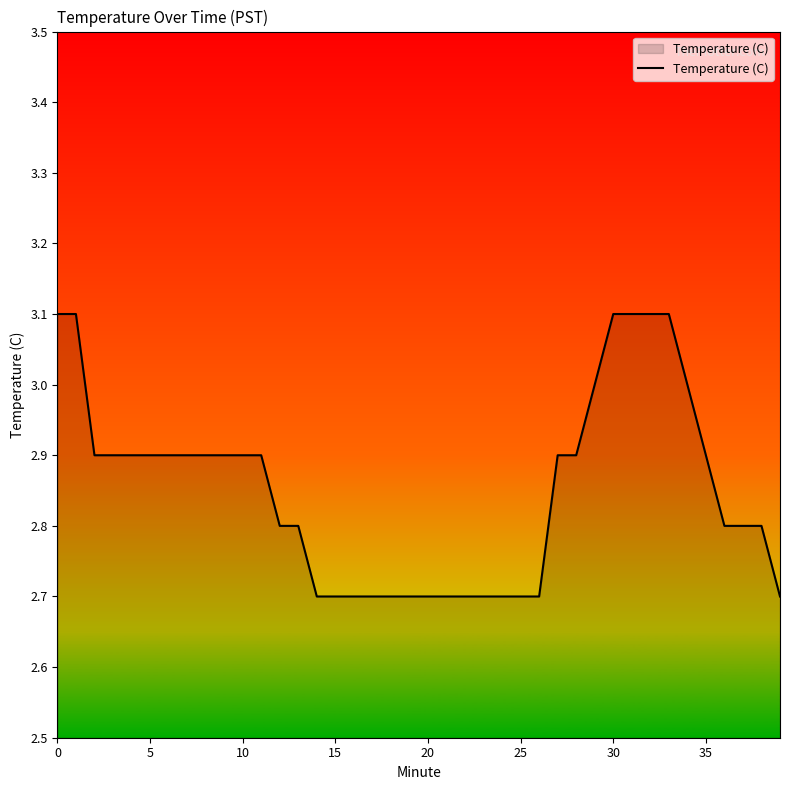

Reading left to right, transcribe all the data shown in this chart.

3.1	3.1	2.9	2.9	2.9	2.9	2.9	2.9	2.9	2.9	2.9	2.9	2.8	2.8	2.7	2.7	2.7	2.7	2.7	2.7	2.7	2.7	2.7	2.7	2.7	2.7	2.7	2.9	2.9	3.0	3.1	3.1	3.1	3.1	3.0	2.9	2.8	2.8	2.8	2.7